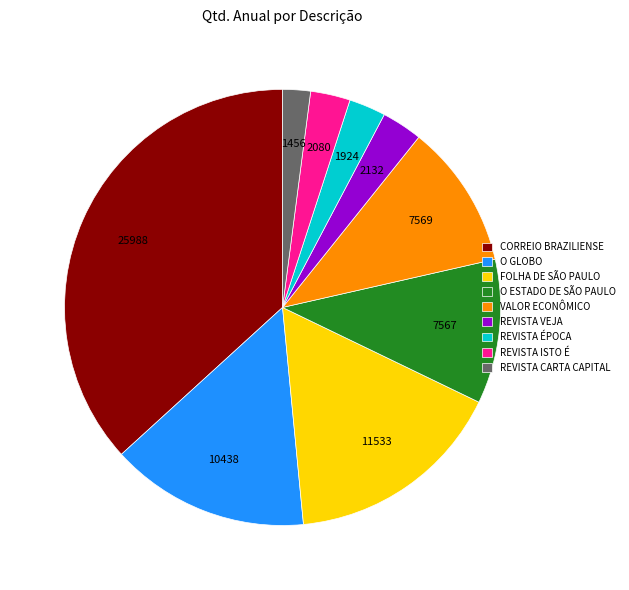

Between REVISTA CARTA CAPITAL and CORREIO BRAZILIENSE, which is larger?

CORREIO BRAZILIENSE